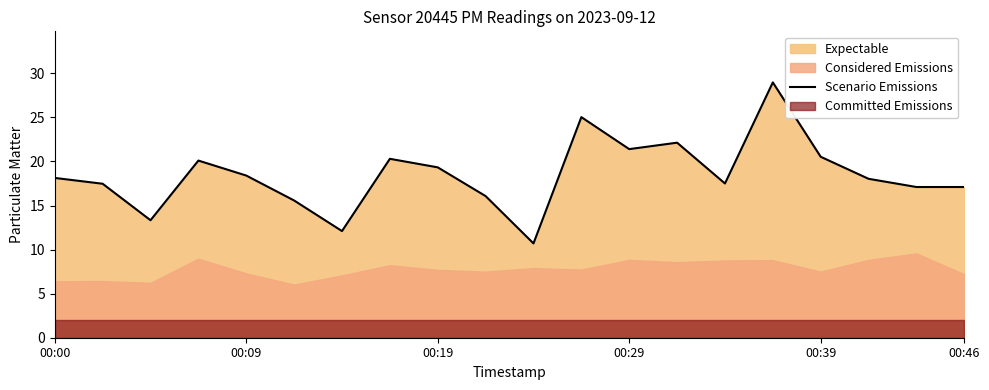

Is it true that Scenario Emissions equals 18.1 at 00:00?

True